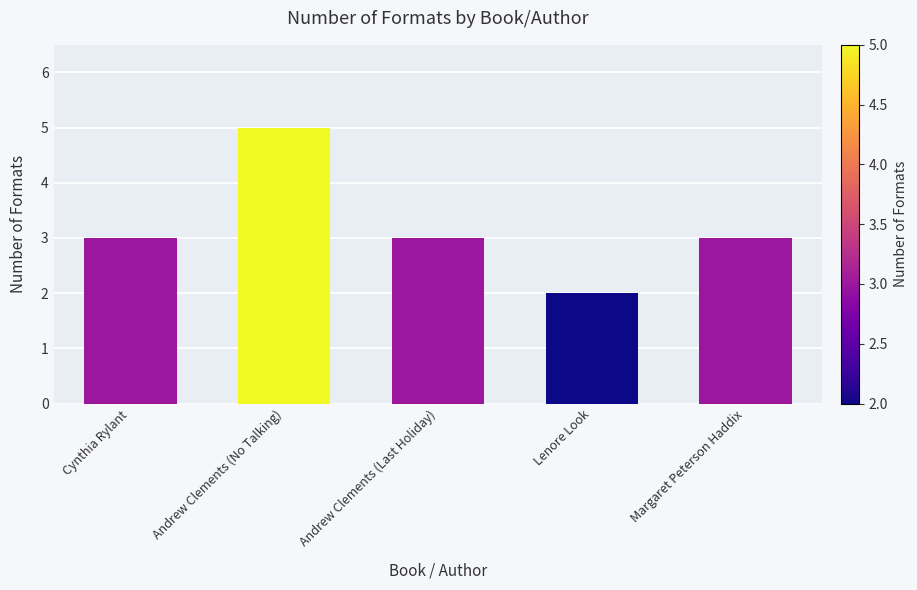

Read the value at Andrew Clements (Last Holiday).

3